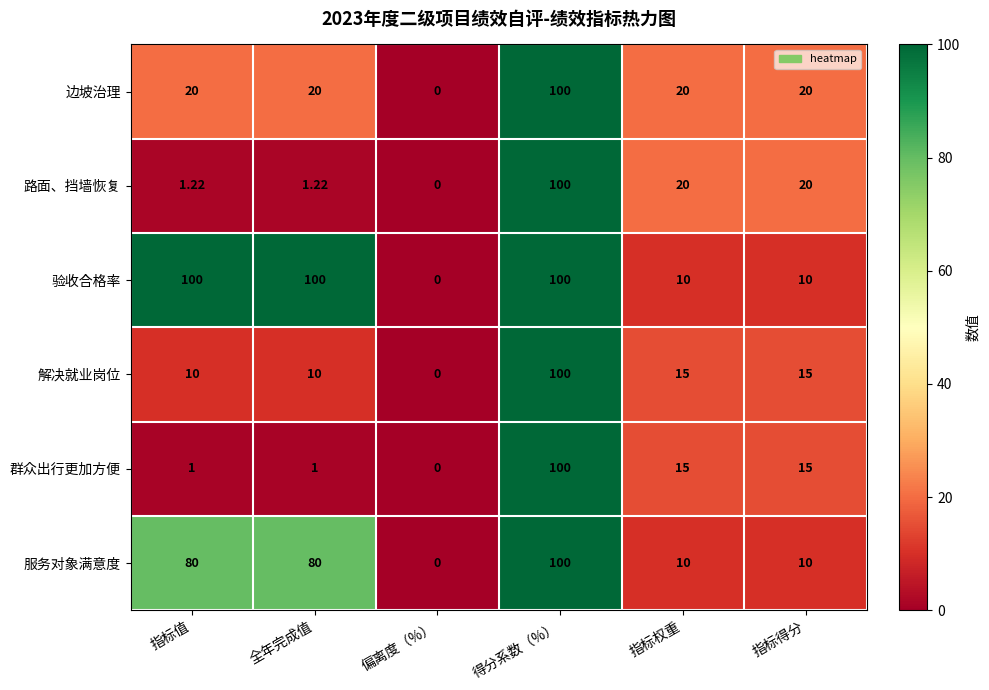

At 指标值, list the series in order from largest to smallest.

验收合格率, 服务对象满意度, 边坡治理, 解决就业岗位, 路面、挡墙恢复, 群众出行更加方便